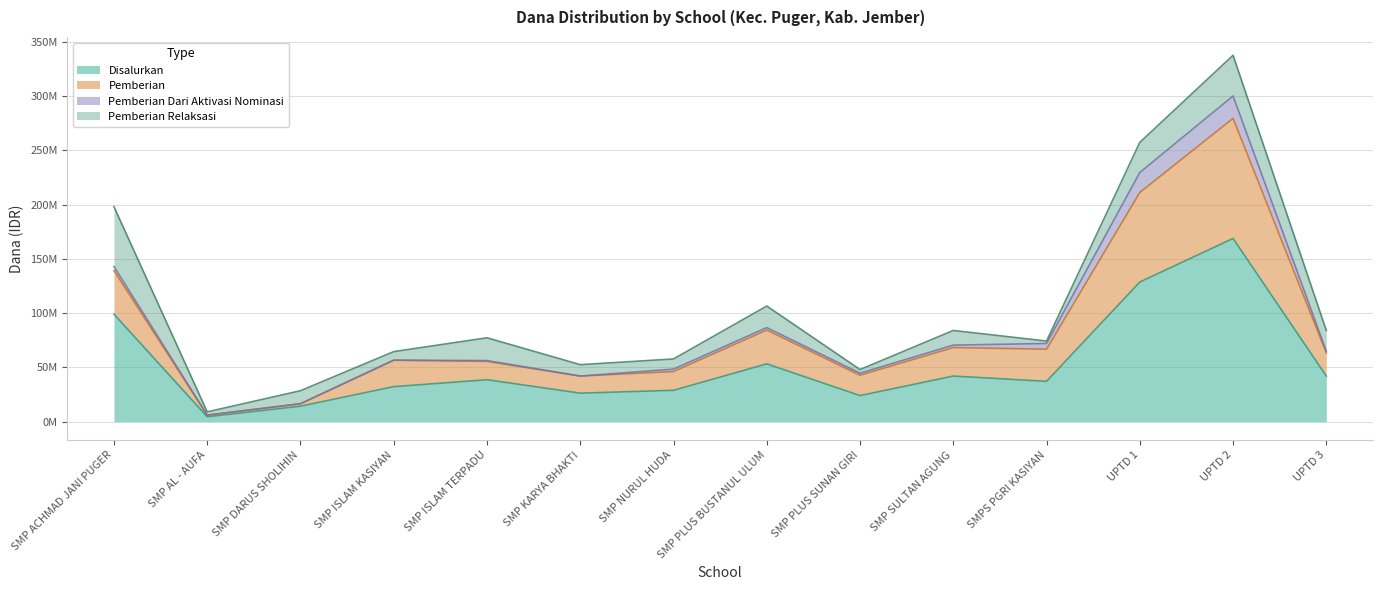

True or false: Disalurkan and Pemberian cross at least once.

False